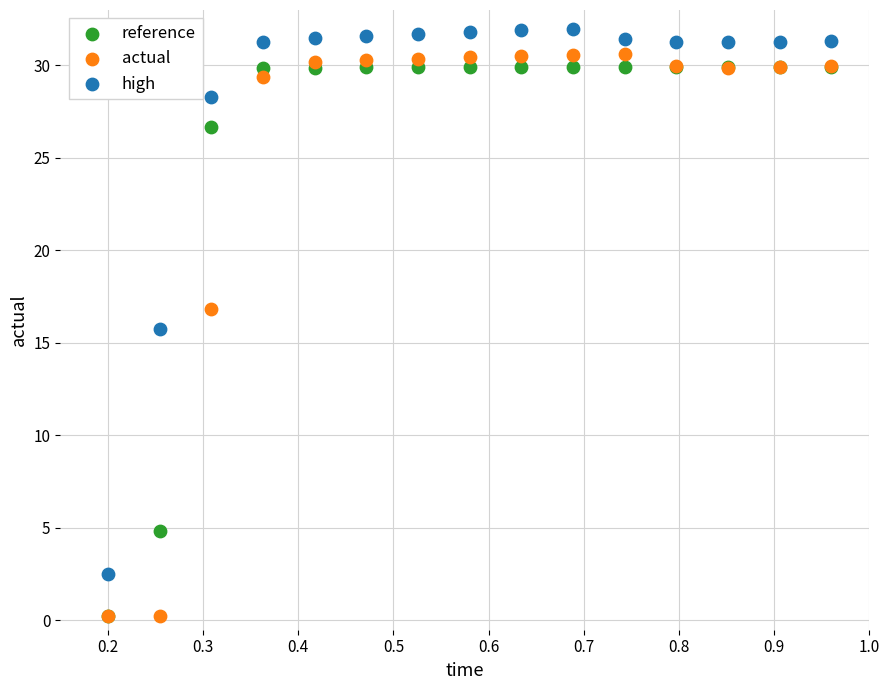

In the actual series, what Y value is closest to 15?

16.8